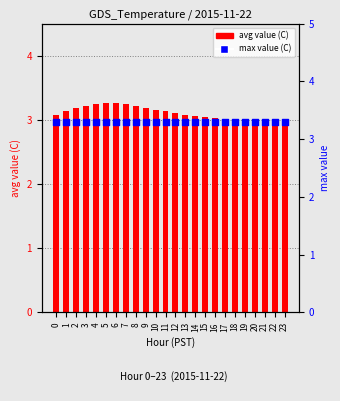

At which category is the sum across all series the highest?

6